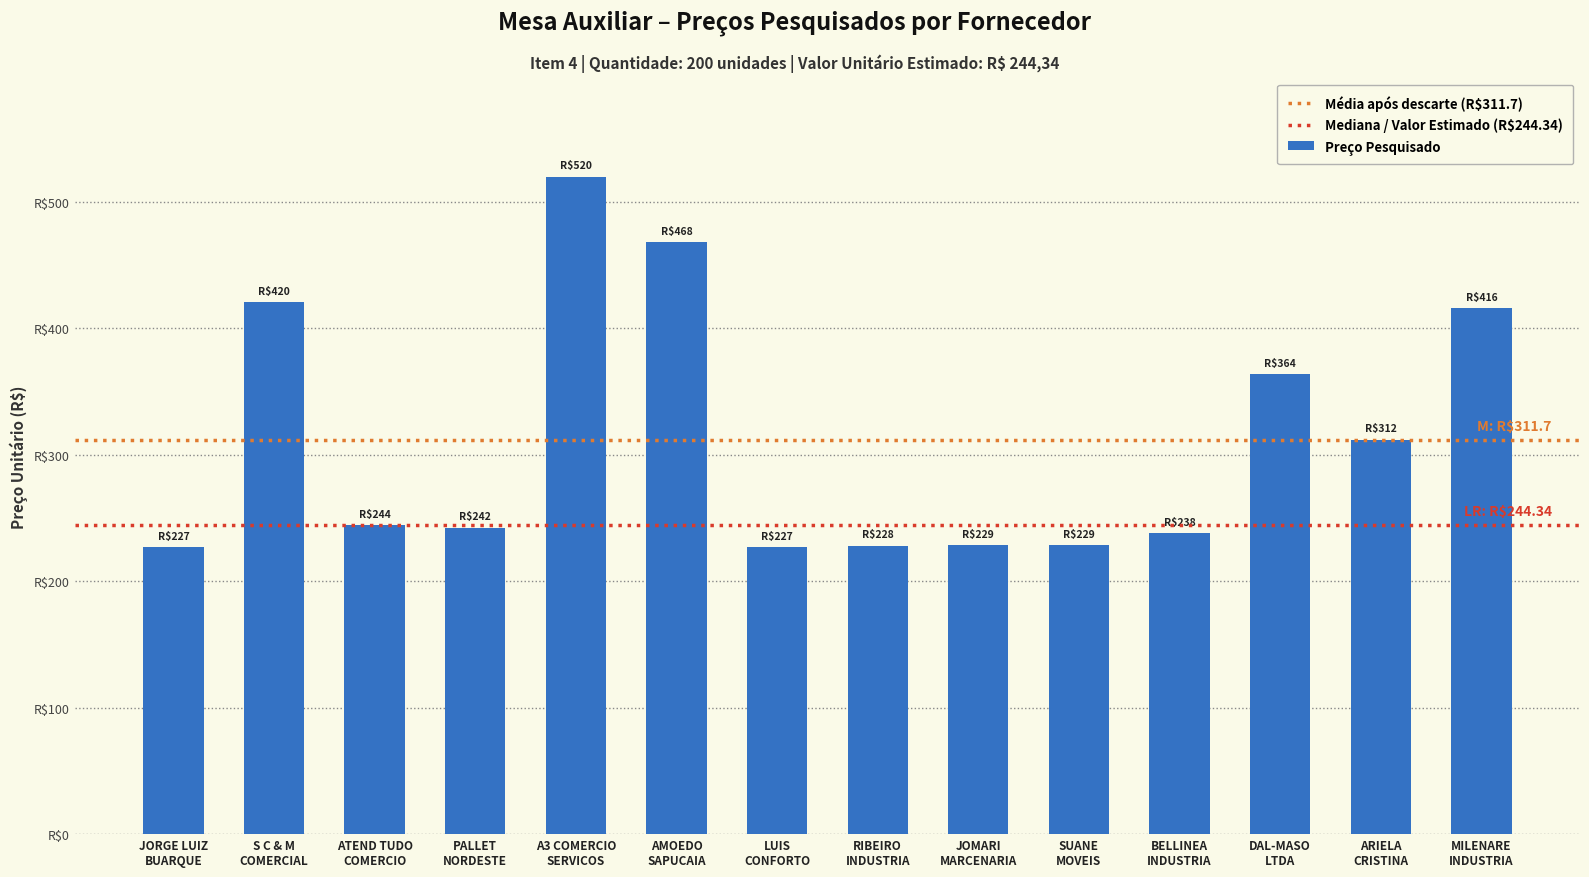

The value at PALLET
NORDESTE is 55.9. True or false?

False